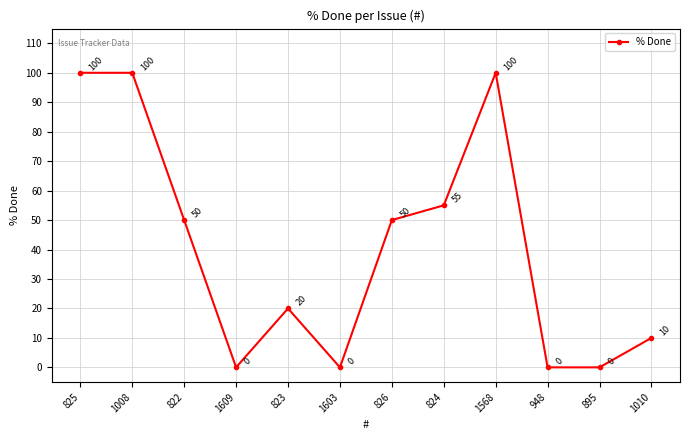

How many values are between 0 and 100?

12